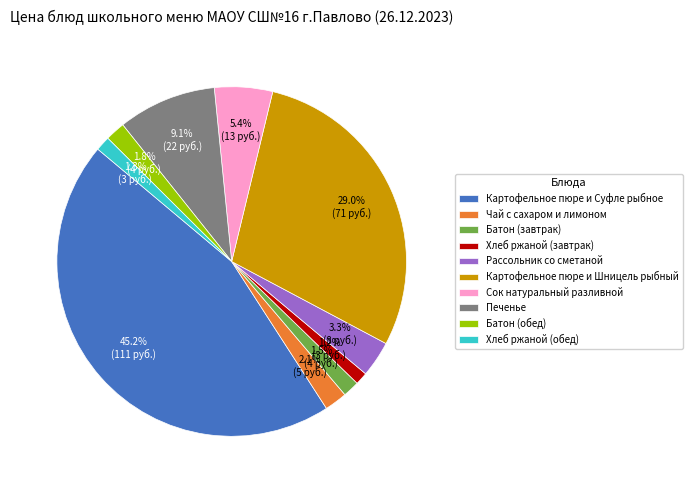

How many slices are in this pie chart?

10